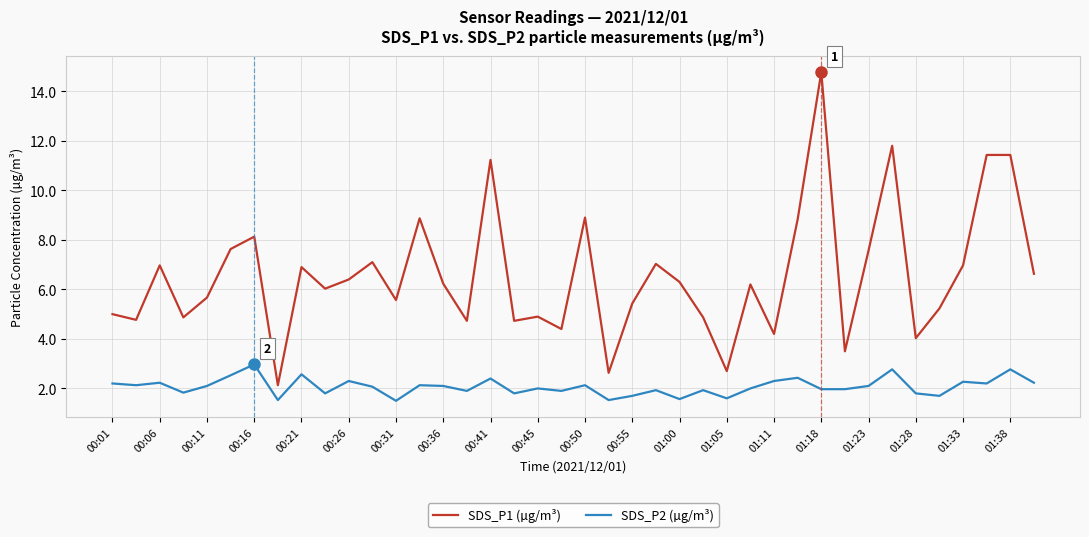

How many lines are shown in the chart?

2